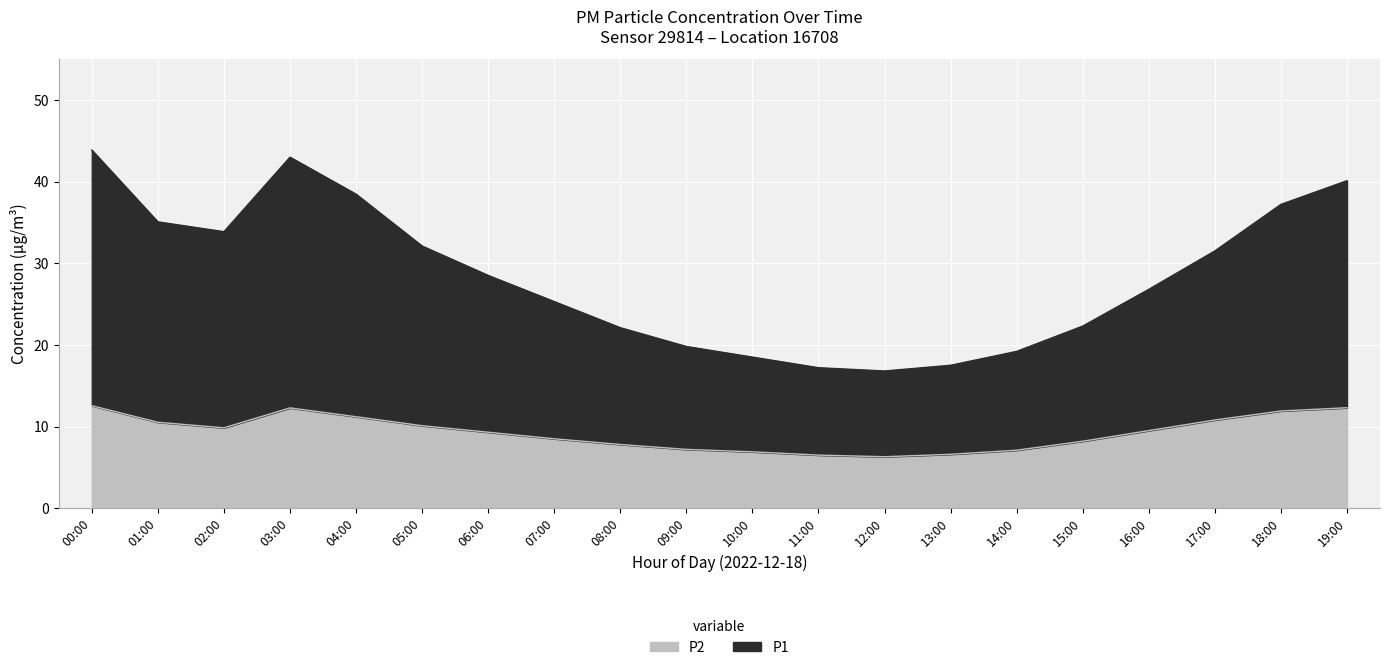

At which label does P1 first exceed 28?

00:00